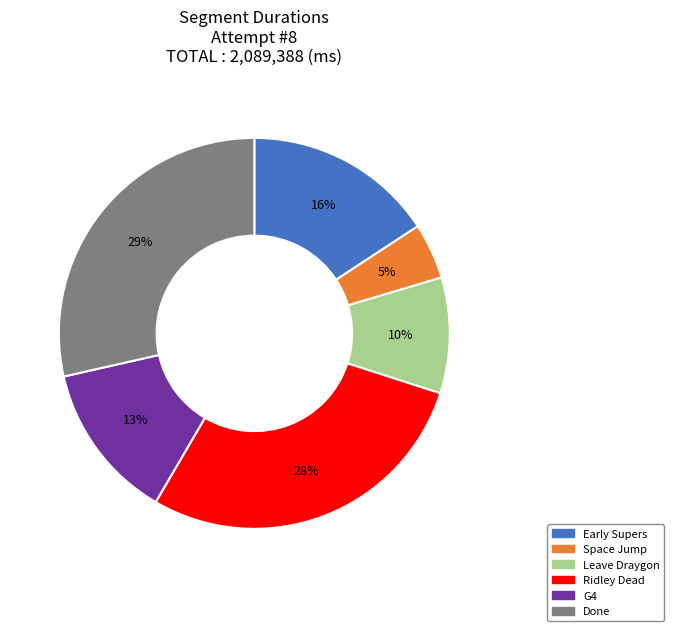

Is the sum of Early Supers and Ridley Dead greater than half?

No